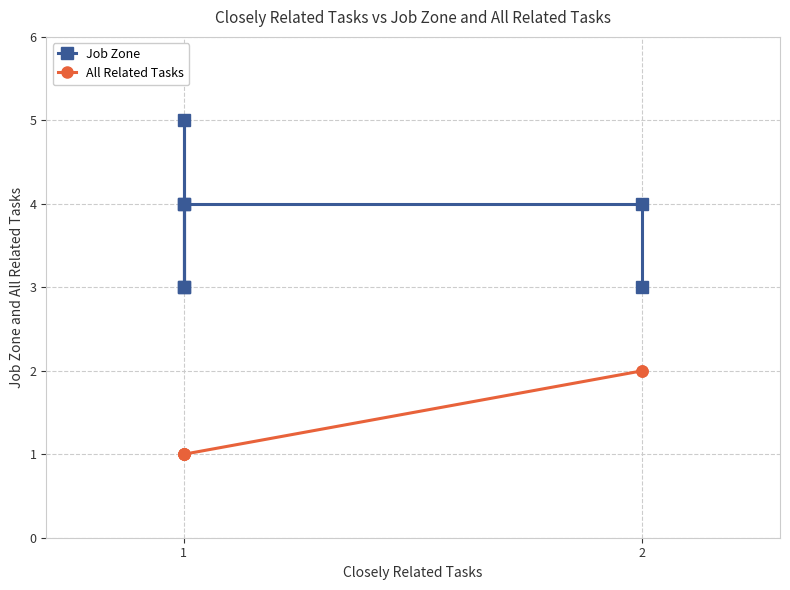

Which has a higher value, 1 or 1?

1